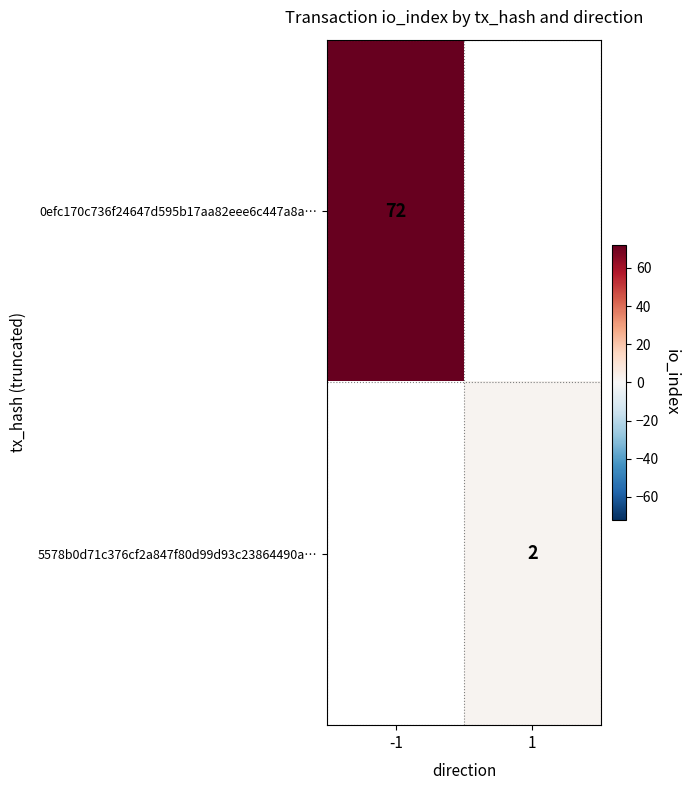

Is it true that 0efc170c736f24647d595b17aa82eee6c447a8a… equals 113 at -1?

False